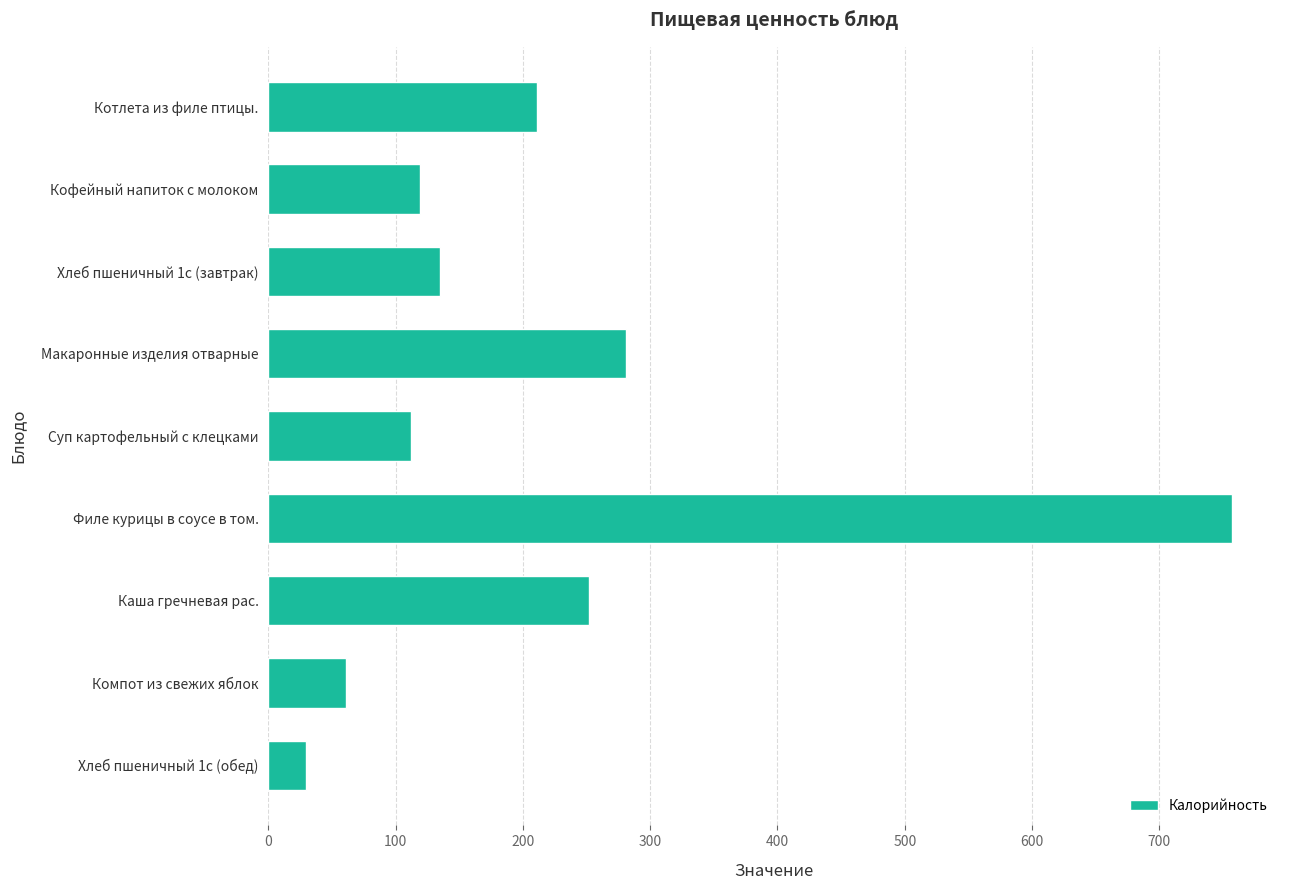

How many data points are less than 135?

4